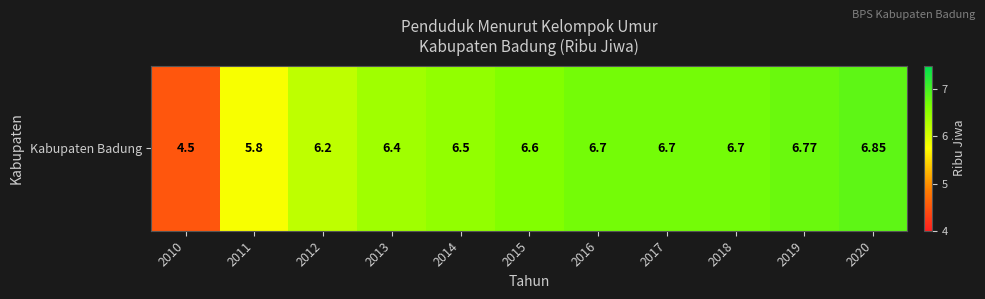

Is it true that the value at 2017 is 6.7?

True